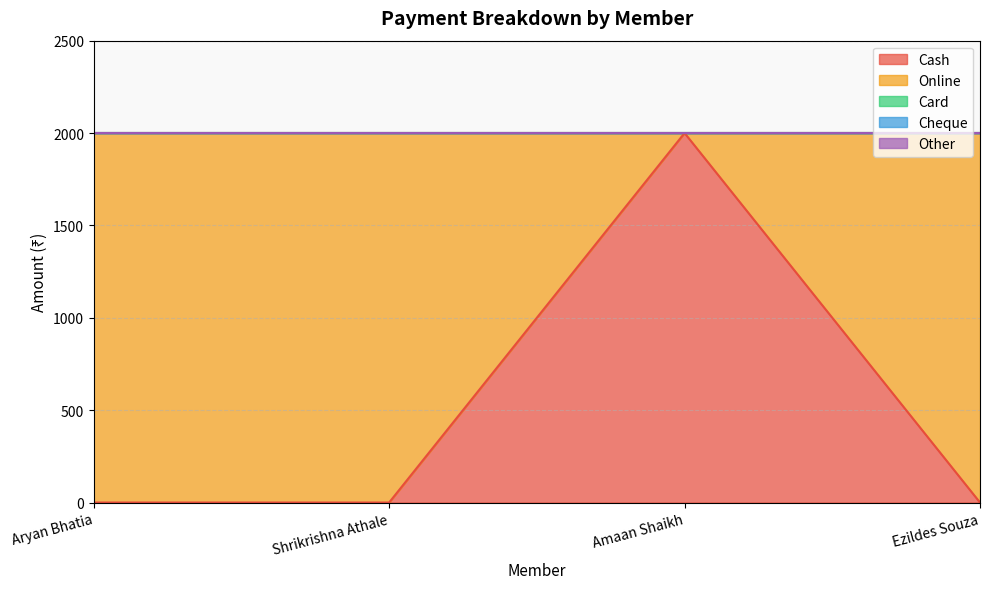

Which series has the widest spread of values?

Cash